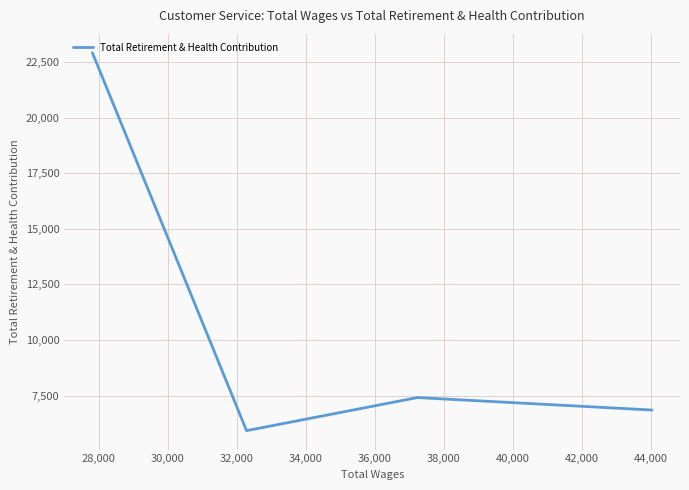

What is the minimum value shown in the chart?

5932